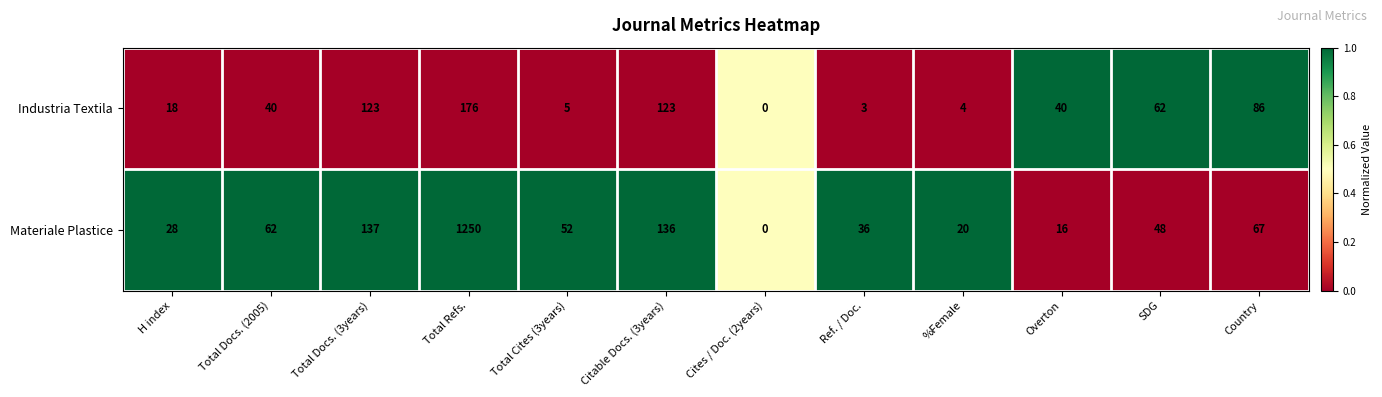

Between H index and Total Docs. (2005), which series saw the biggest shift?

Materiale Plastice